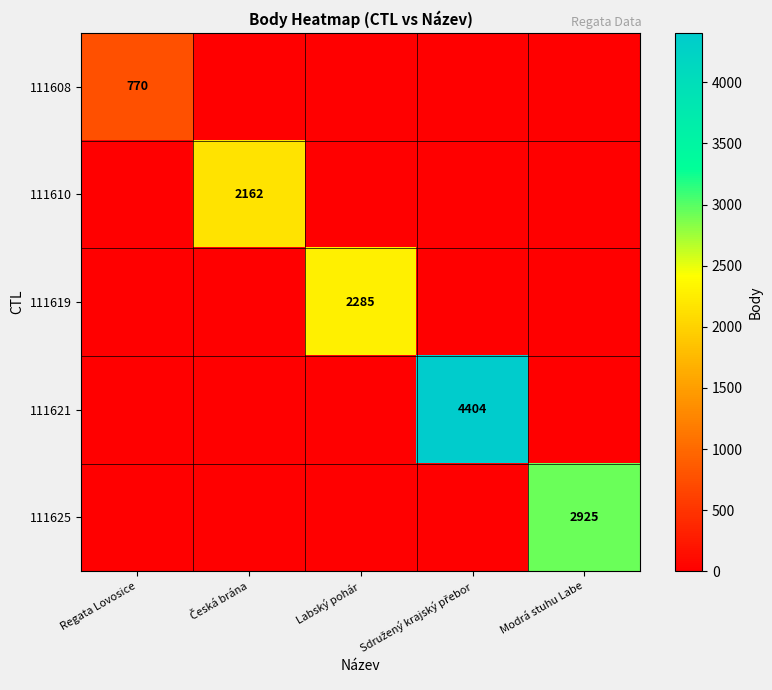

What is the sum of the 111610 values at Sdružený krajský přebor and Česká brána?

2162